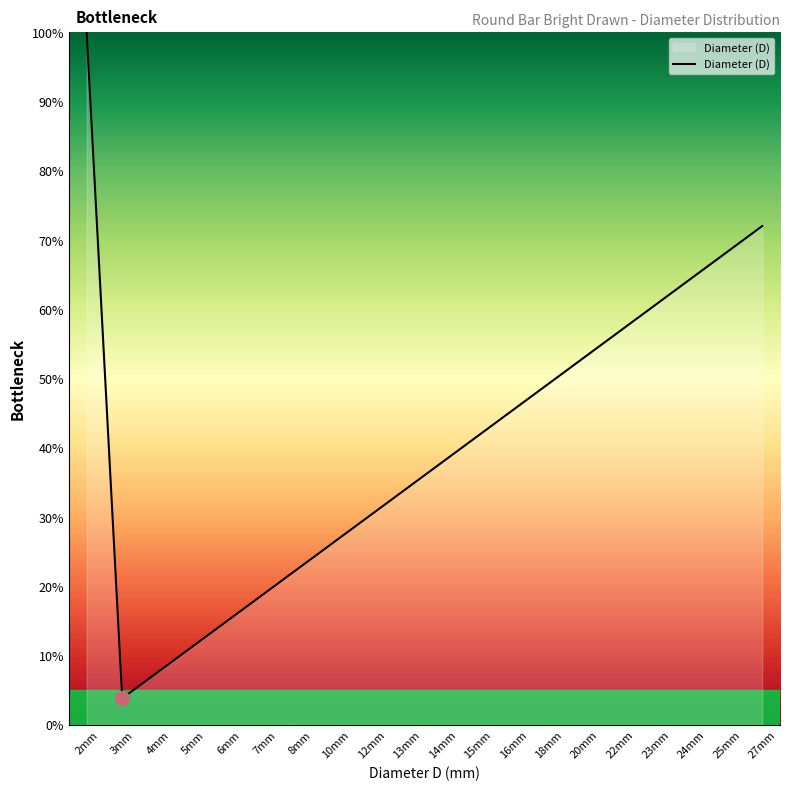

How many lines are shown in the chart?

1